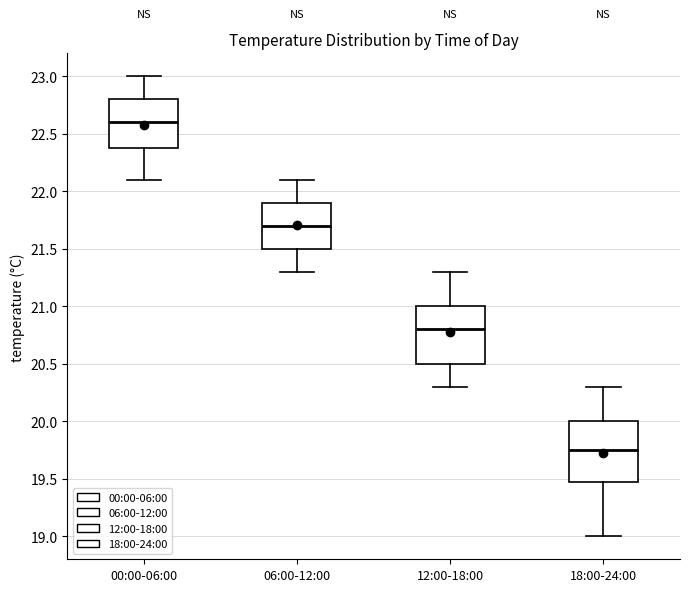

Reading left to right, read every box against the y-axis: the position of its median line, the range the box covers, and the ends of its whiskers. The values are not printed on the chart, so give them approximately, as read against the axis.

00:00-06:00: median 22.60, box 22.40 to 22.80, whiskers 22.10 to 23.00
06:00-12:00: median 21.70, box 21.50 to 21.90, whiskers 21.30 to 22.10
12:00-18:00: median 20.80, box 20.50 to 21.00, whiskers 20.30 to 21.30
18:00-24:00: median 19.75, box 19.50 to 20.00, whiskers 19.00 to 20.30